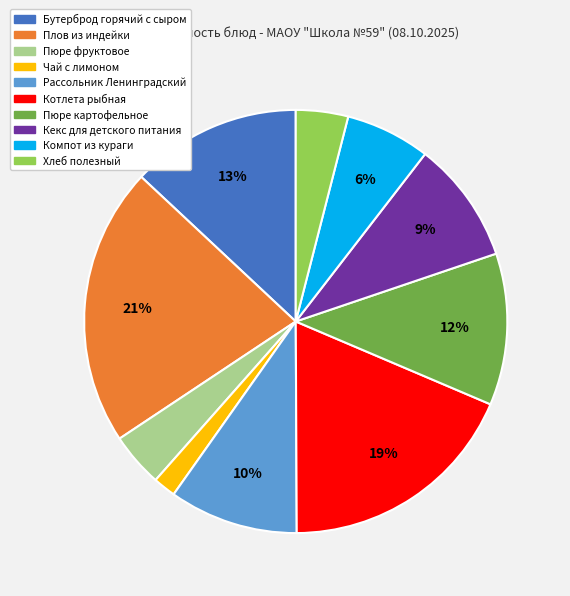

Count the number of slices in the pie.

10